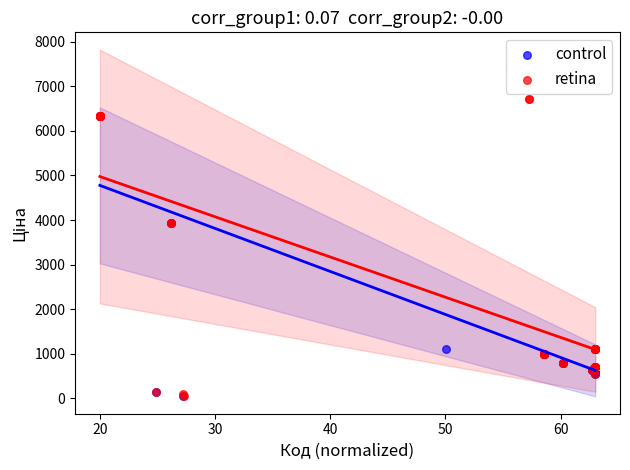

Which series reaches the maximum Y coordinate?

retina